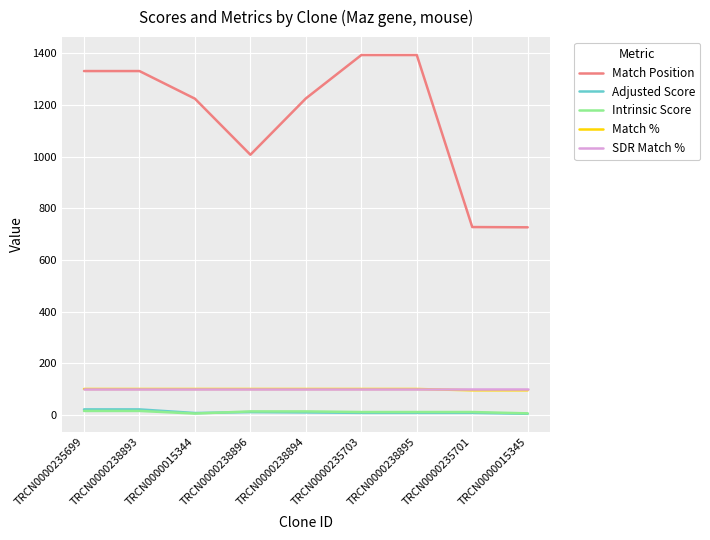

True or false: Adjusted Score and Match % cross at least once.

False